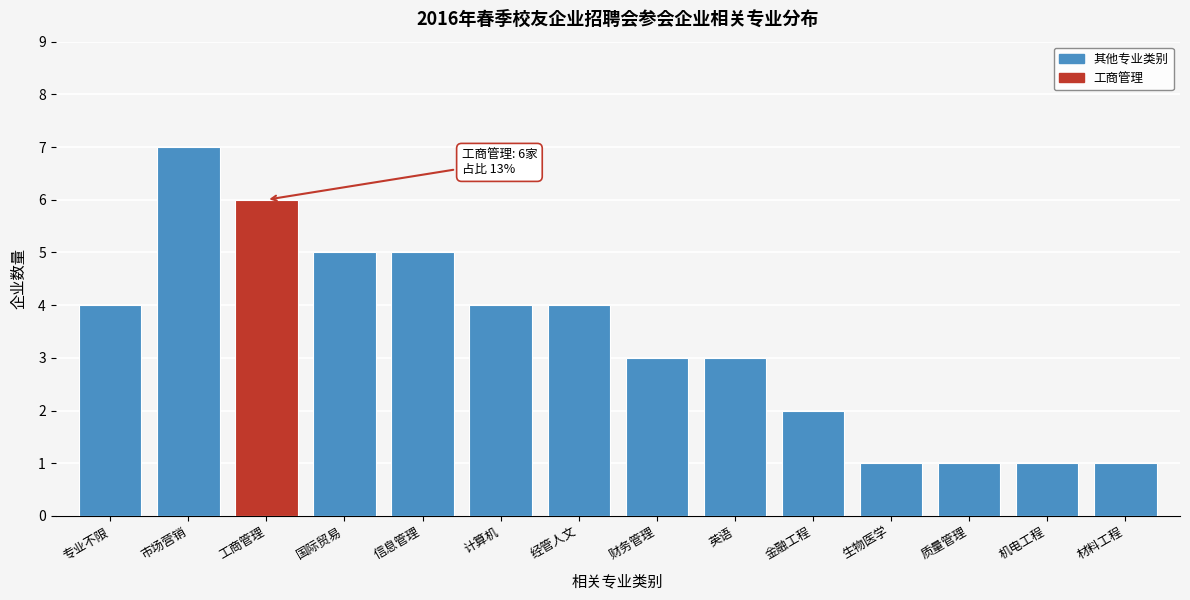

Reading right to left, list all the values displayed in this chart.

材料工程=1	机电工程=1	质量管理=1	生物医学=1	金融工程=2	英语=3	财务管理=3	经管人文=4	计算机=4	信息管理=5	国际贸易=5	工商管理=6	市场营销=7	专业不限=4